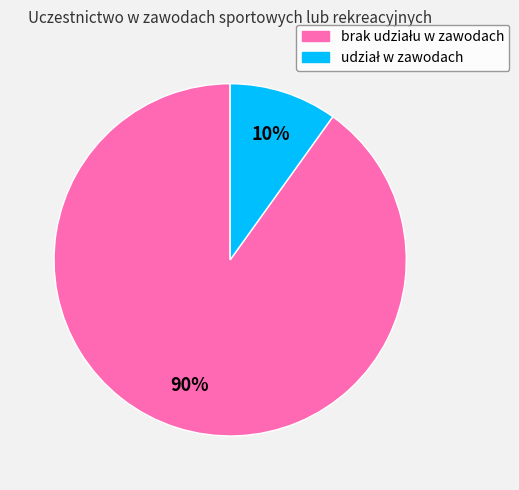

To the nearest percent, what is the difference between the largest and smallest slice percentages?

80%